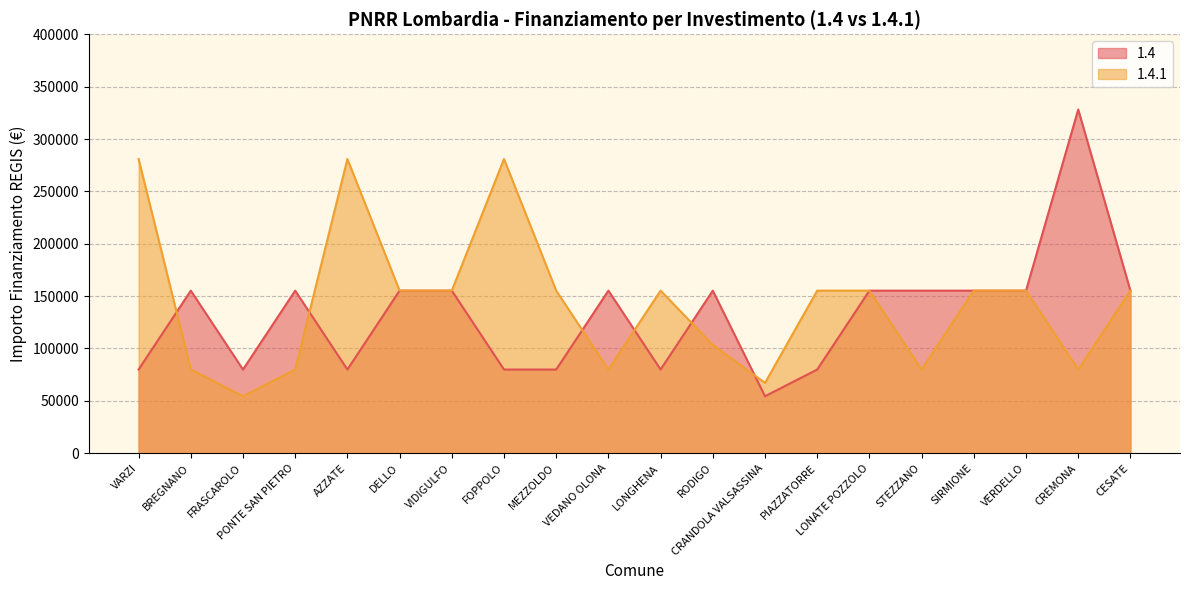

What is the smallest value displayed?

54412